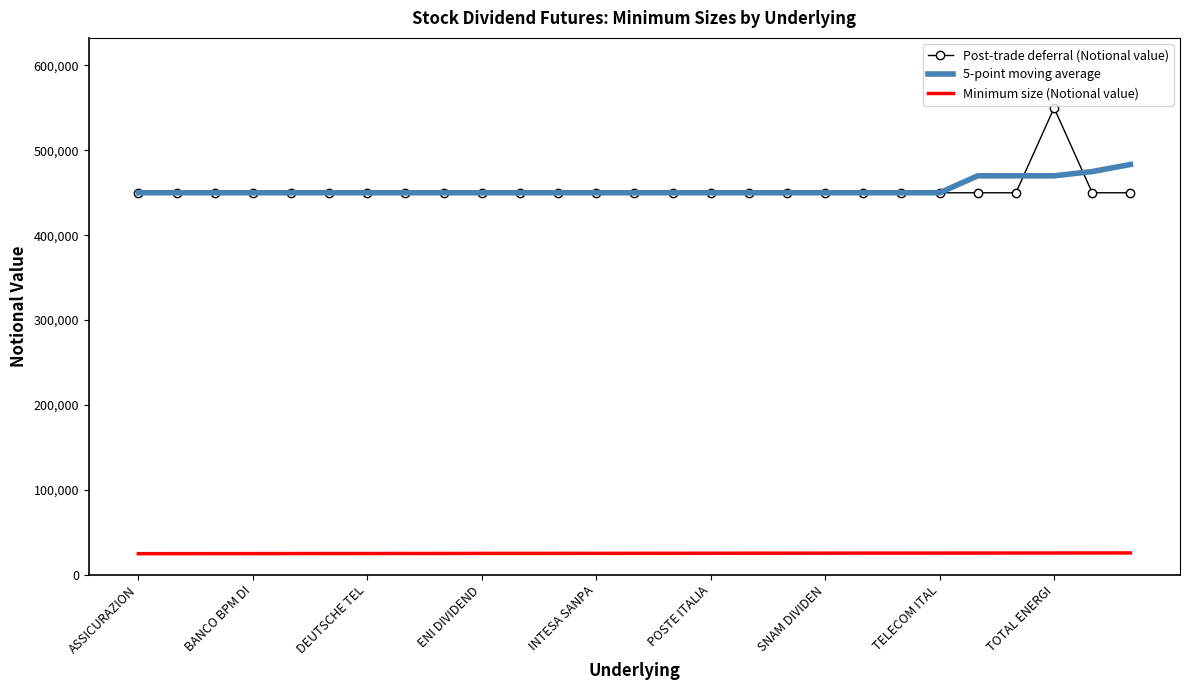

List the series in order of their peak value, highest first.

Post-trade deferral (Notional value), 5-point moving average, Minimum size (Notional value)